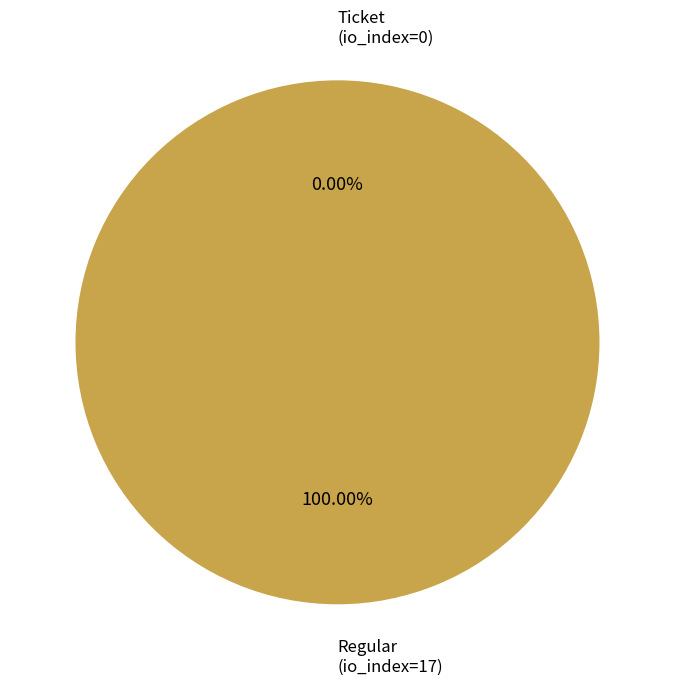

To the nearest percent, what is the difference between the largest and smallest slice percentages?

100%